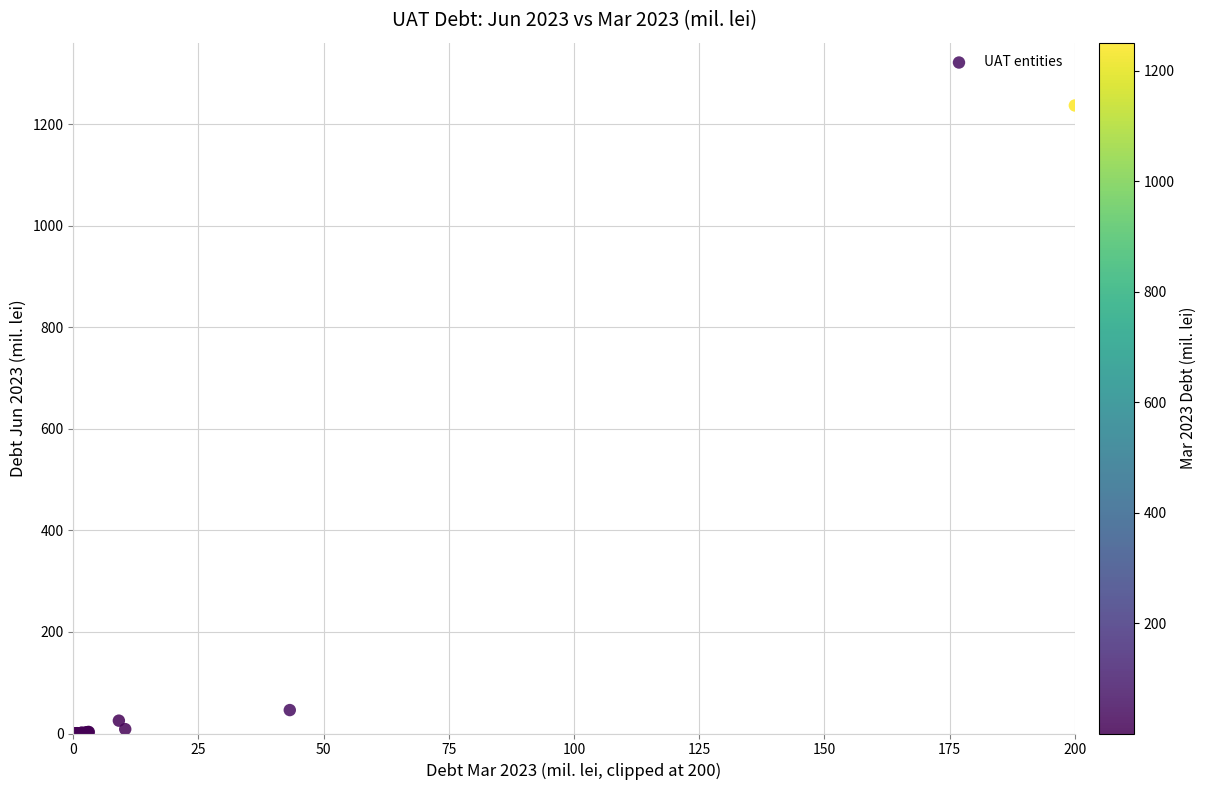

What Y value in the scatter plot is closest to 618?

46.1